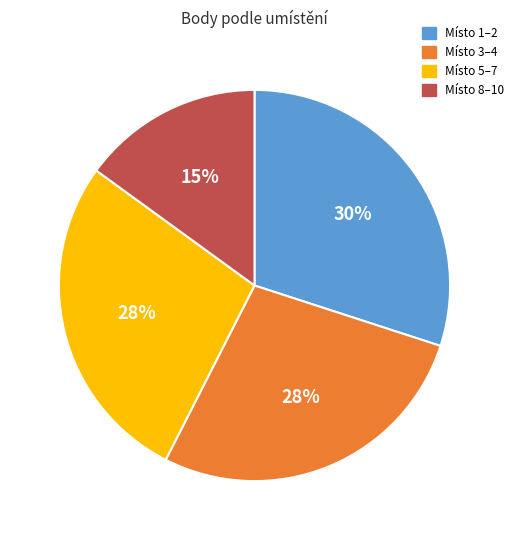

Approximately how many times larger is the value at Místo 1–2 compared to Místo 3–4?

1.1